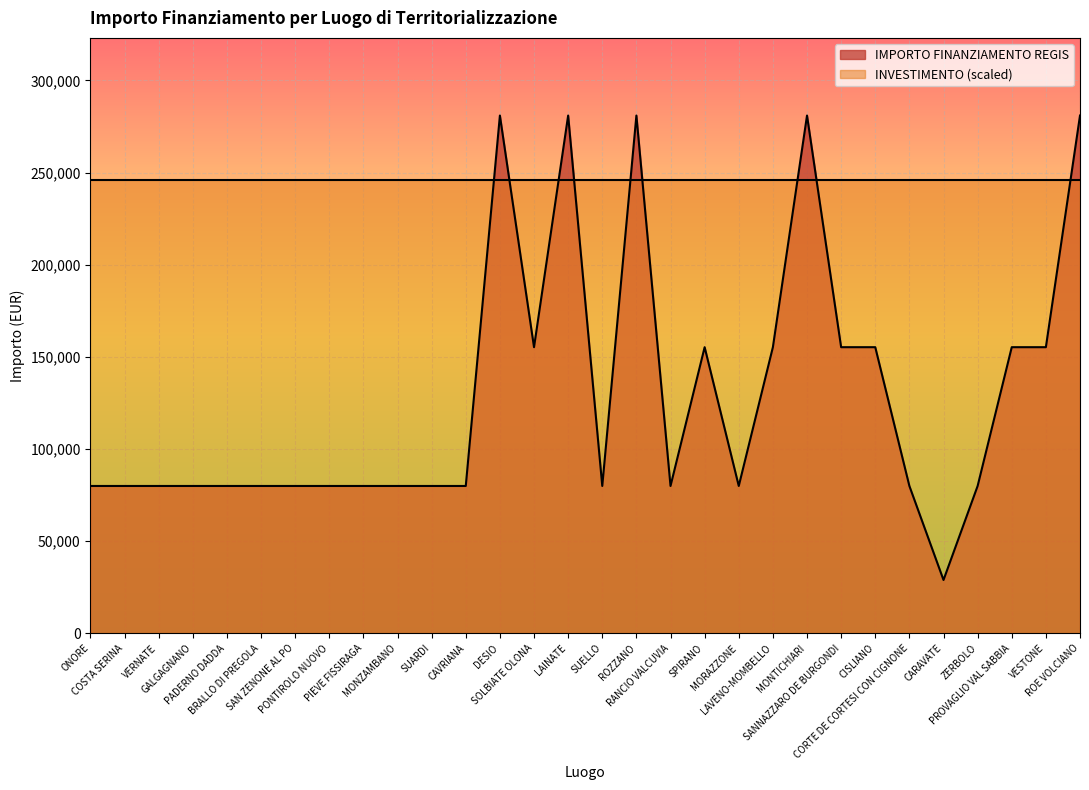

Rank the categories by value from lowest to highest.

CARAVATE, ONORE, COSTA SERINA, VERNATE, GALGAGNANO, PADERNO DADDA, BRALLO DI PREGOLA, SAN ZENONE AL PO, PONTIROLO NUOVO, PIEVE FISSIRAGA, MONZAMBANO, SUARDI, CAVRIANA, SUELLO, RANCIO VALCUVIA, MORAZZONE, CORTE DE CORTESI CON CIGNONE, ZERBOLO, SOLBIATE OLONA, SPIRANO, LAVENO-MOMBELLO, SANNAZZARO DE BURGONDI, CISLIANO, PROVAGLIO VAL SABBIA, VESTONE, DESIO, LAINATE, ROZZANO, MONTICHIARI, ROE VOLCIANO